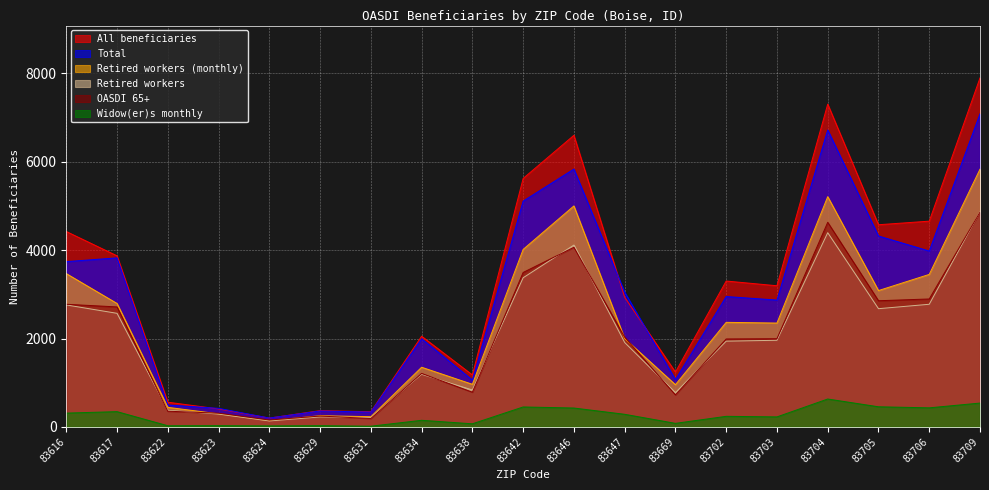

At which category does the chart reach its peak across all series?

83709